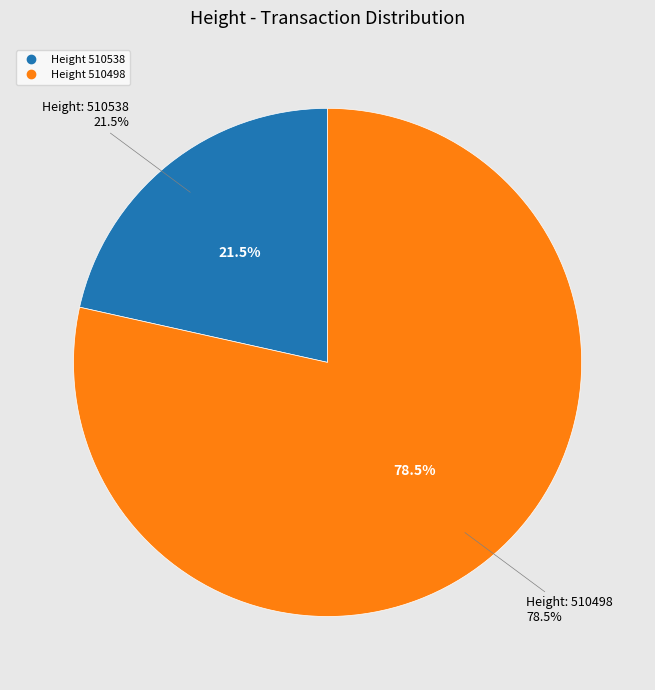

Count the number of slices in the pie.

2